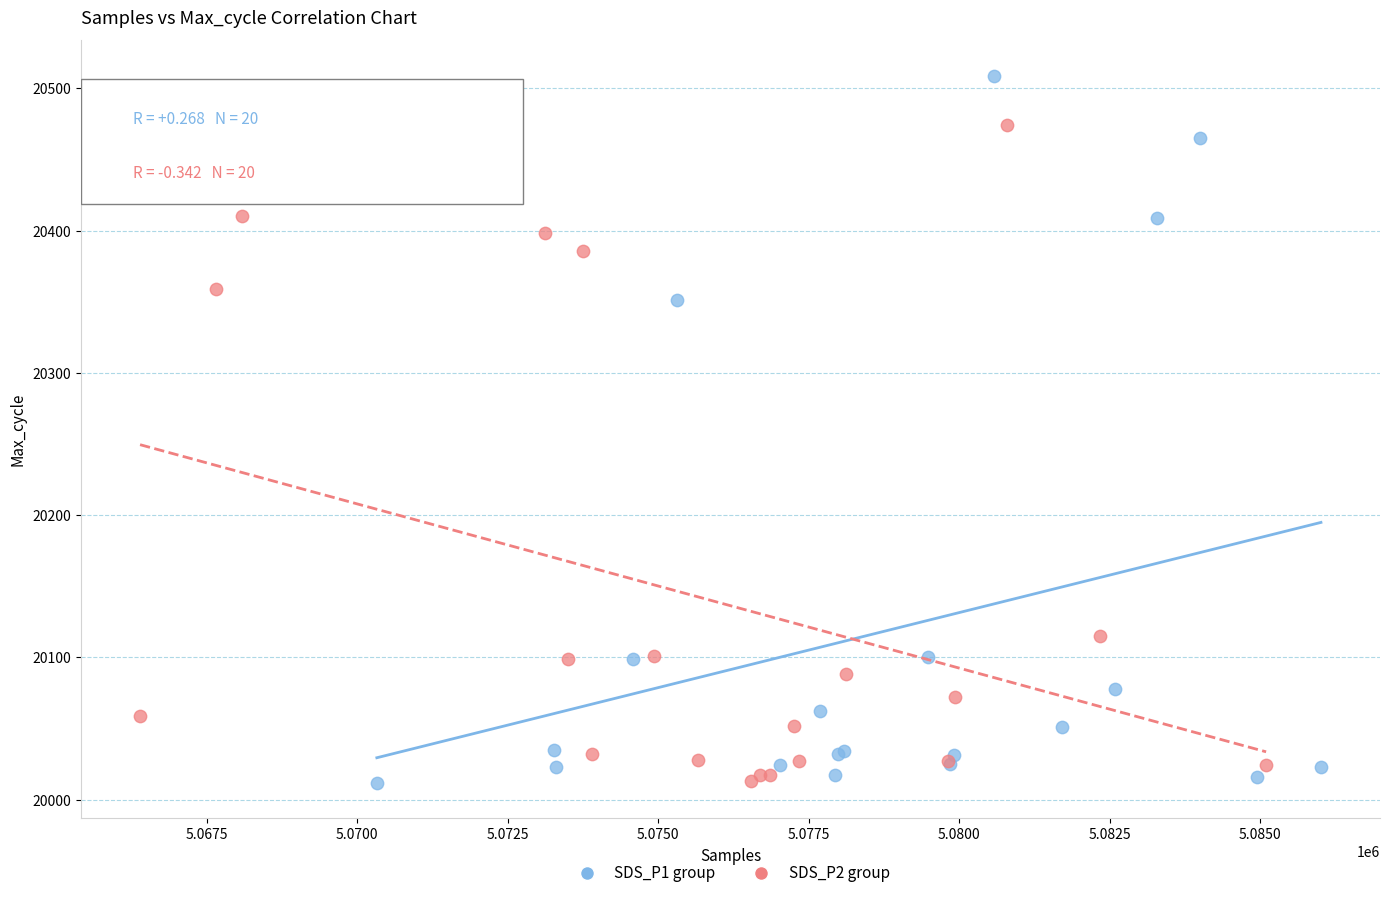

What are all the series names shown in the legend?

SDS_P1 group, SDS_P2 group